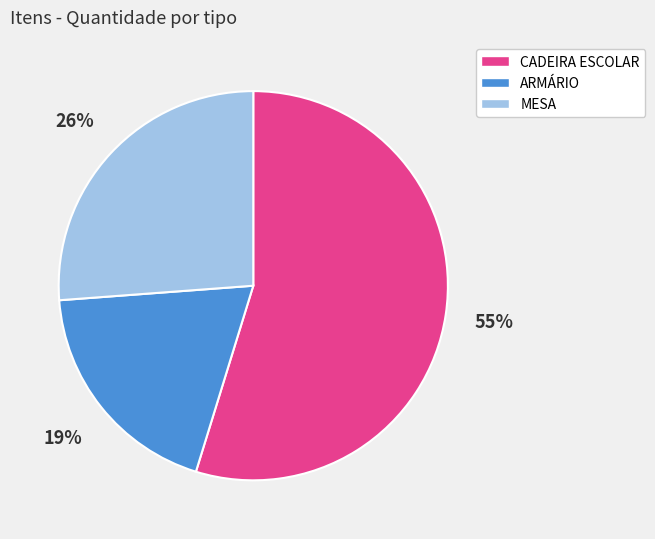

How many segments does this pie chart have?

3